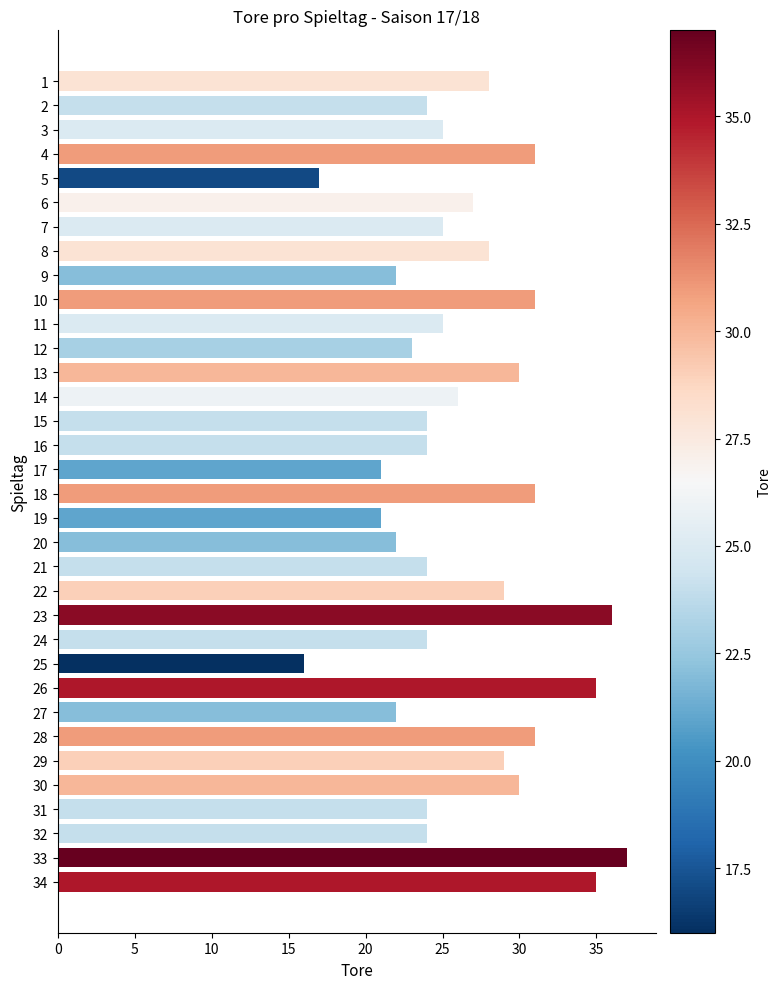

What is the minimum value shown in the chart?

16